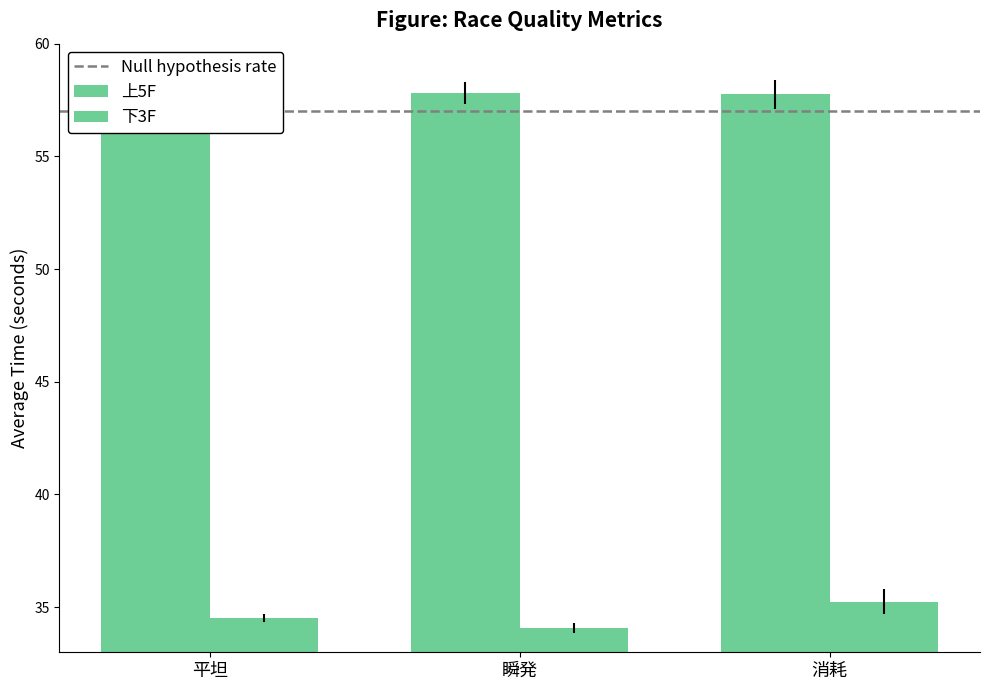

What is the sum of the 上5F values at 瞬発 and 平坦?

115.1